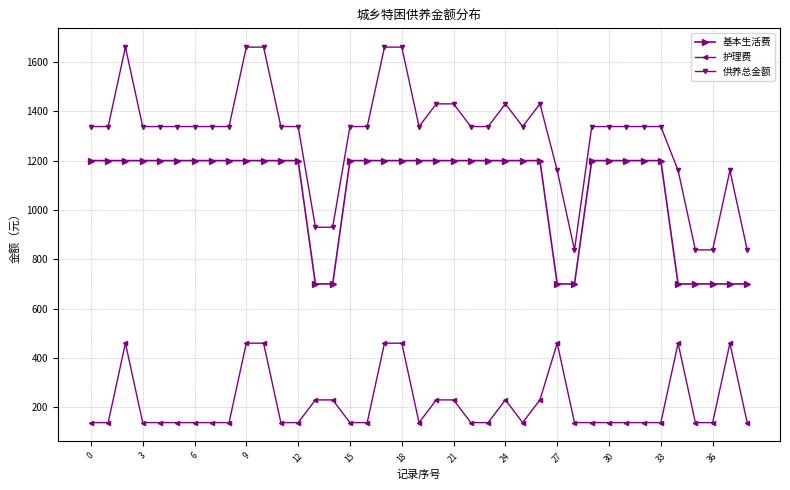

What is the highest value of the 基本生活费 series?

1200